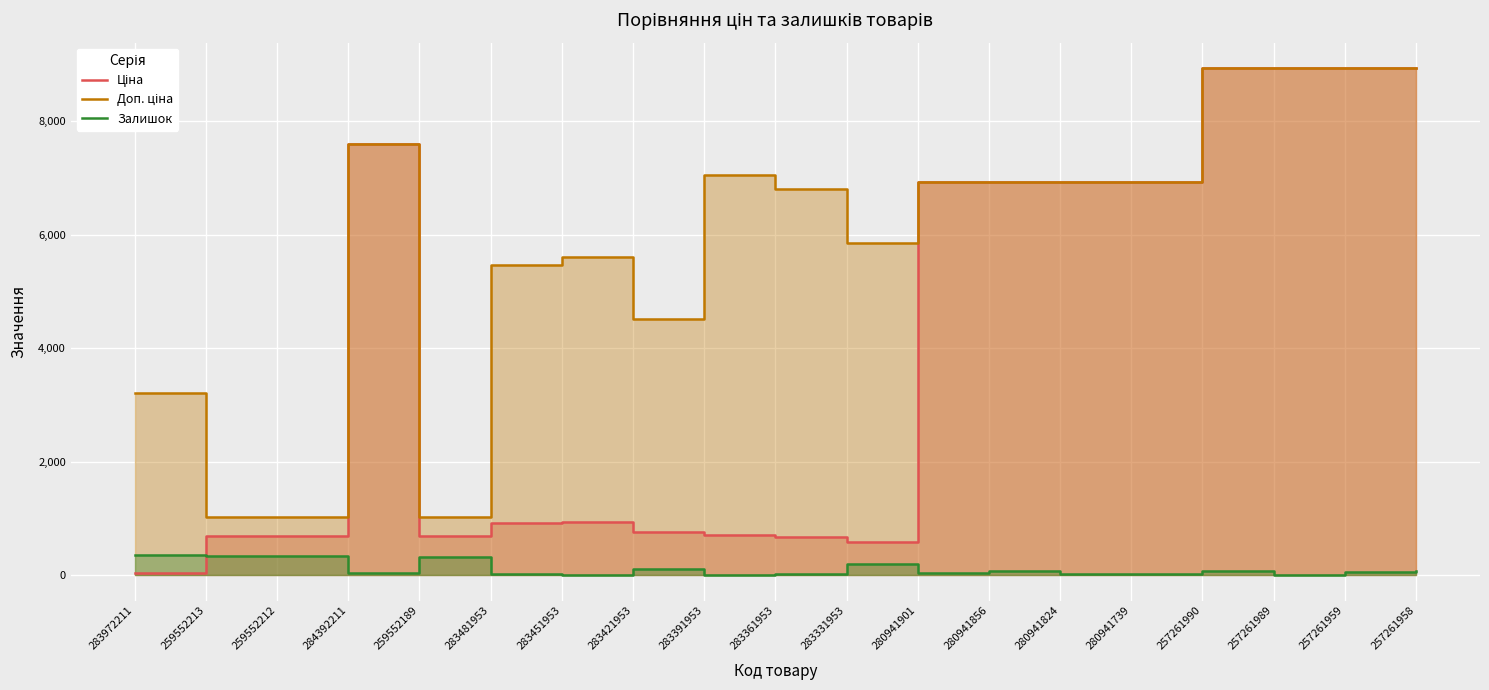

Reading left to right, extract all data points from this chart.

Ціна: 32.0	693.7	693.7	7596.5	693.7	910.4	934.5	752.2	705.1	681.0	584.4	6925.7	6925.7	6925.7	6925.7	8934.1	8934.1	8934.1	8934.1
Доп. ціна: 3205.0	1024.6	1024.6	7596.5	1024.6	5462.3	5607.2	4513.3	7051.3	6809.8	5843.9	6925.7	6925.7	6925.7	6925.7	8934.1	8934.1	8934.1	8934.1
Залишок: 360.0	330.0	333.0	43.0	322.0	24.0	2.0	113.0	8.0	19.0	202.0	31.0	77.0	17.0	12.0	80.0	7.0	50.0	81.0